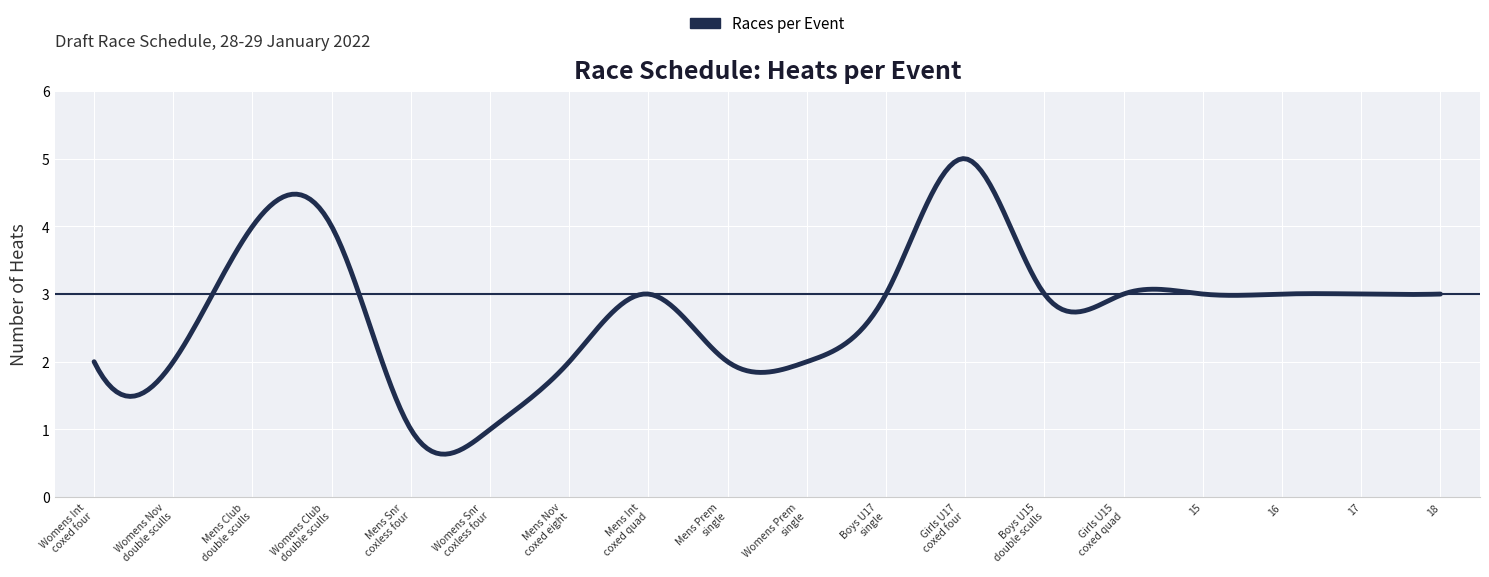

What is the smallest value displayed?

0.6